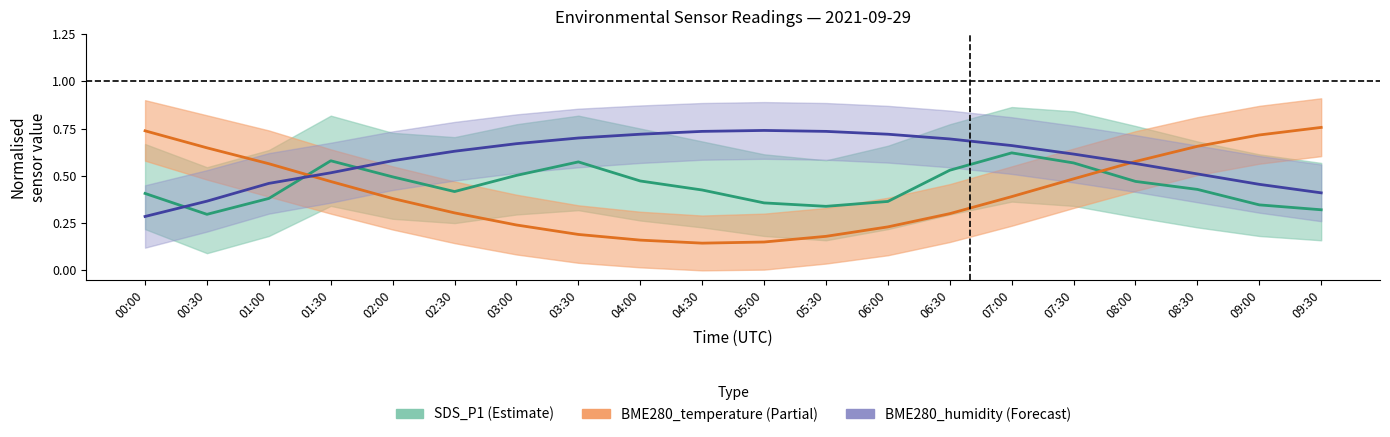

Rank the series by their average value, from highest to lowest.

BME280_humidity, SDS_P1, BME280_temperature